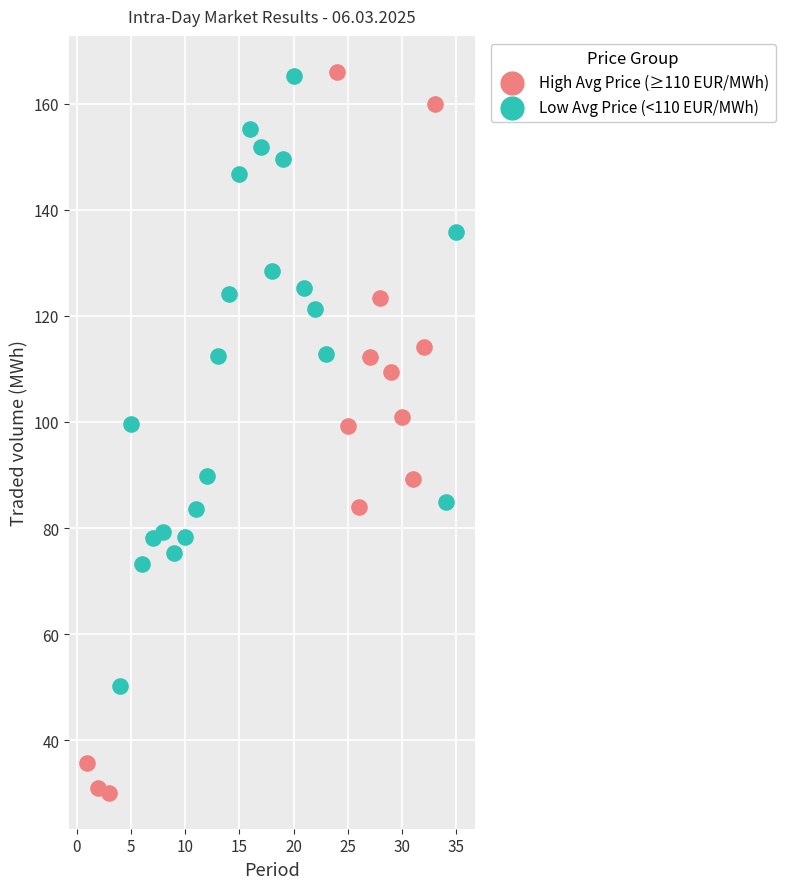

Which series has the widest spread of Y values?

High Avg Price (≥110 EUR/MWh)